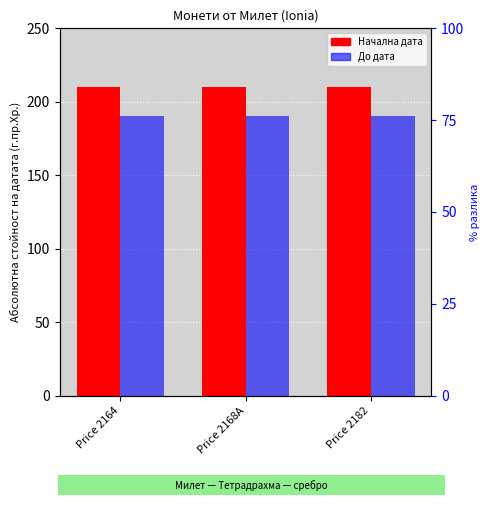

Reading left to right, extract all data points from this chart.

Начална дата: 210	210	210
До дата: 190	190	190